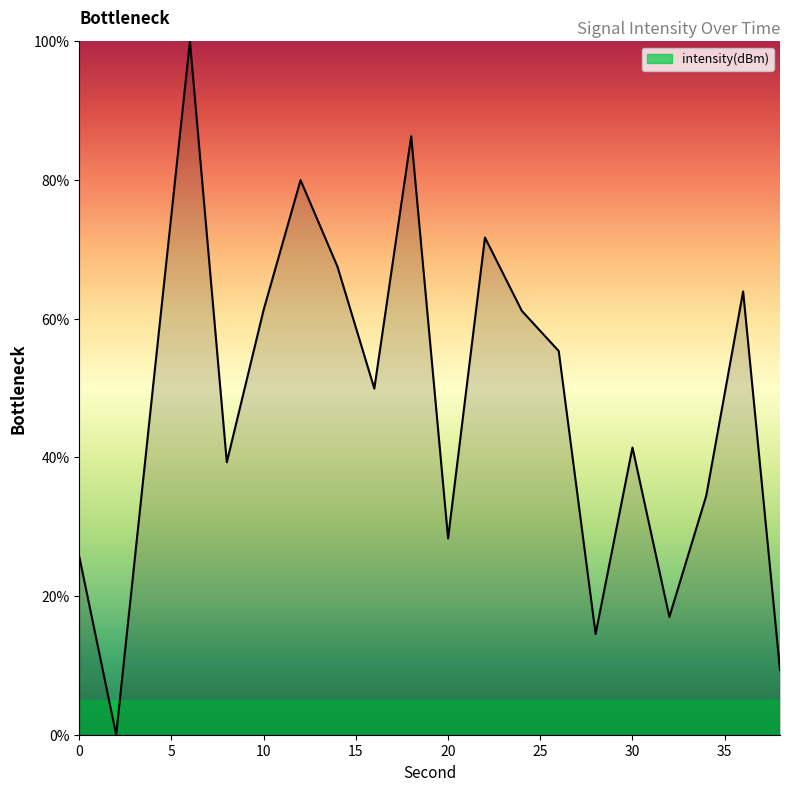

How many positive values are there?

19